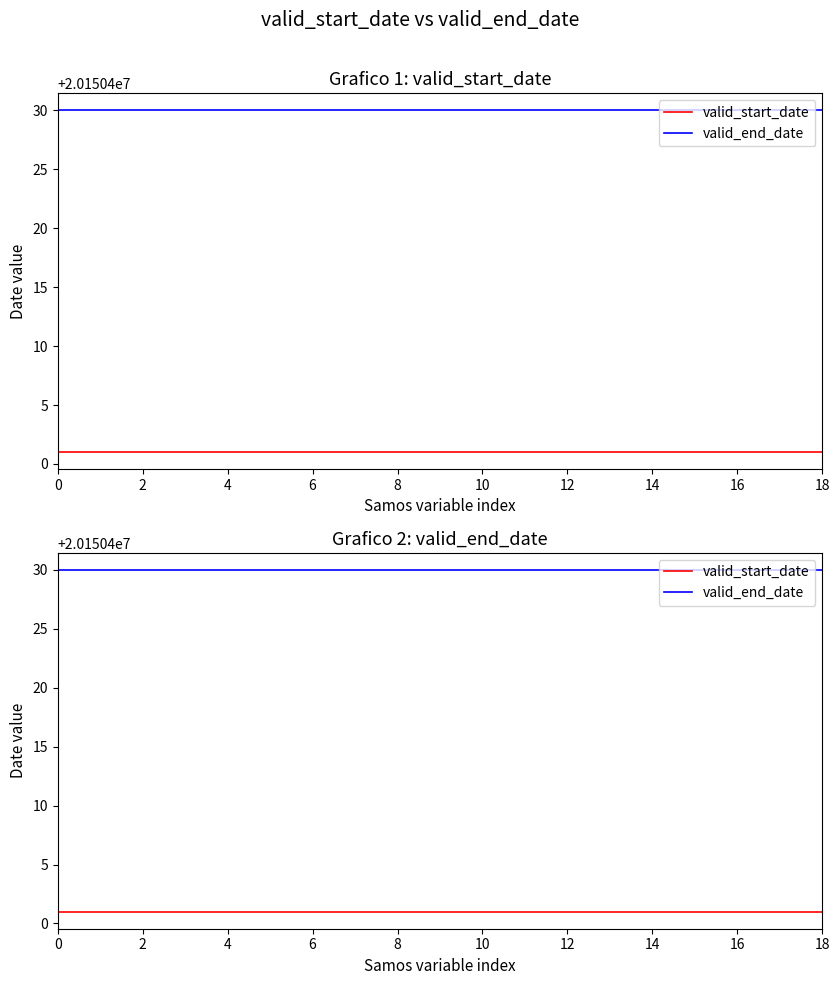

What is the total value across all series at 13?

40300831